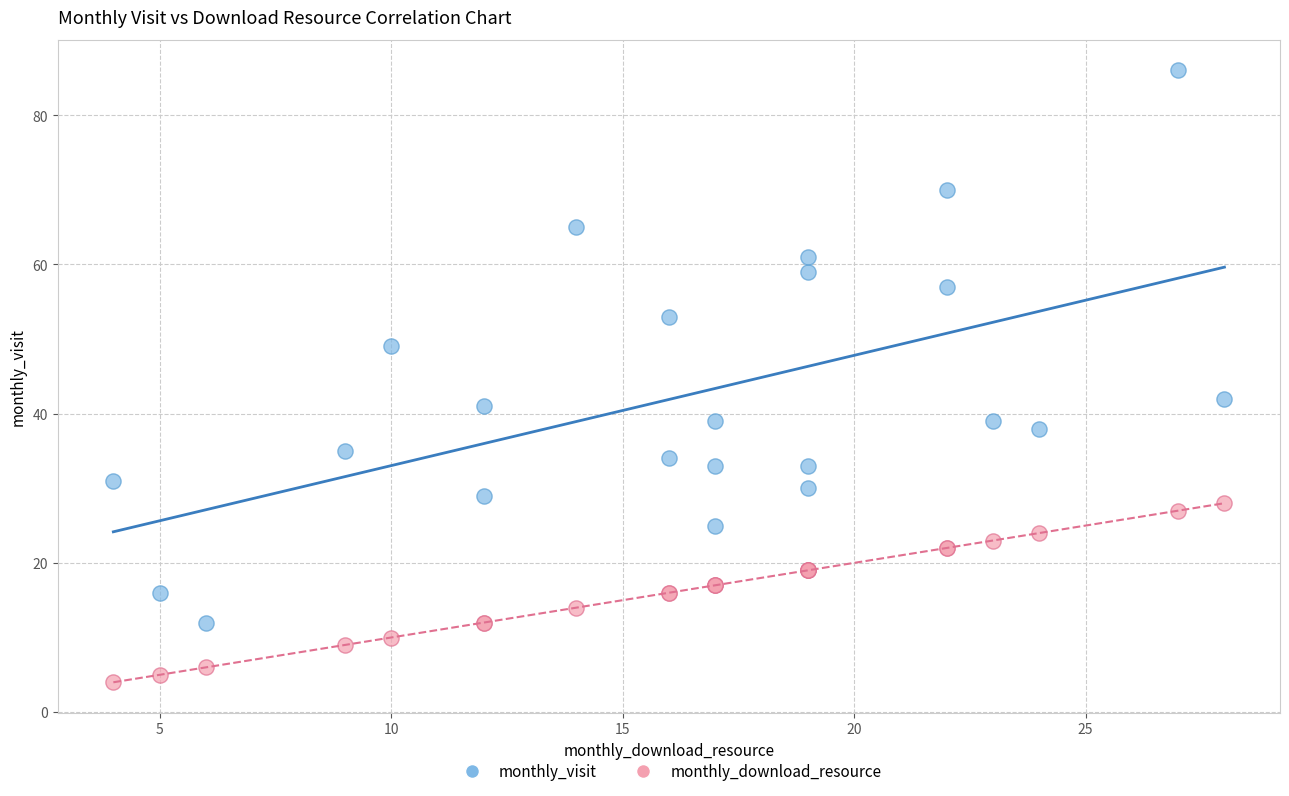

What are all the series names shown in the legend?

monthly_visit, monthly_download_resource